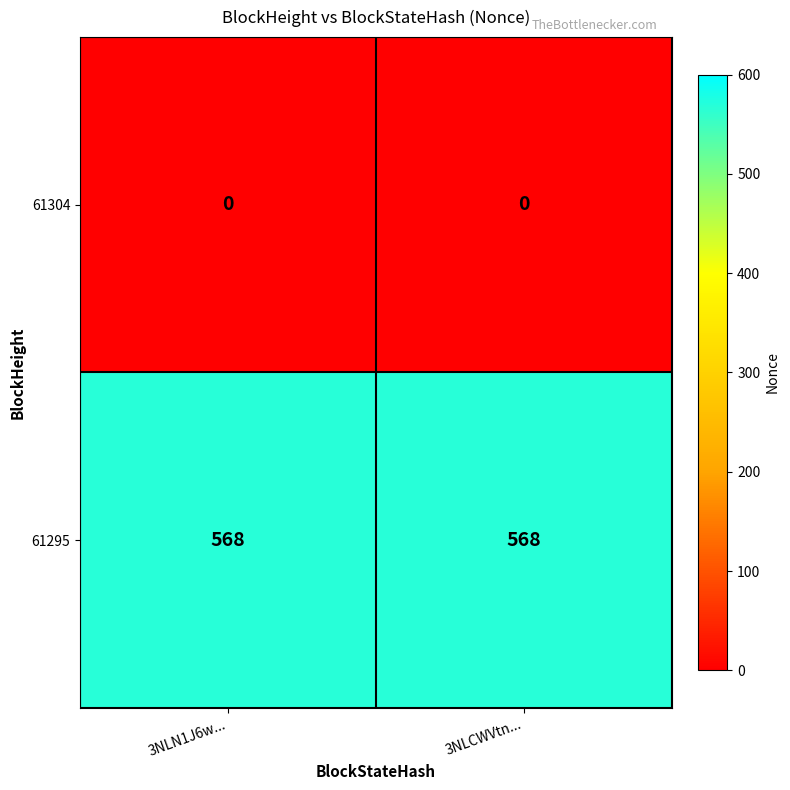

Is it true that 61295 equals 244 at 3NLN1J6w...?

False